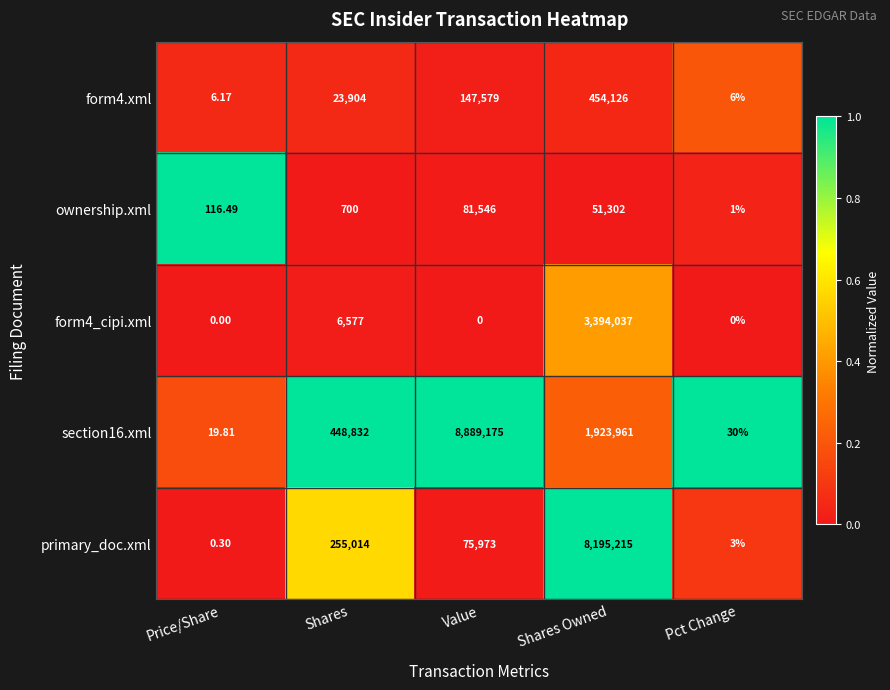

At which category does the chart reach its peak across all series?

Value